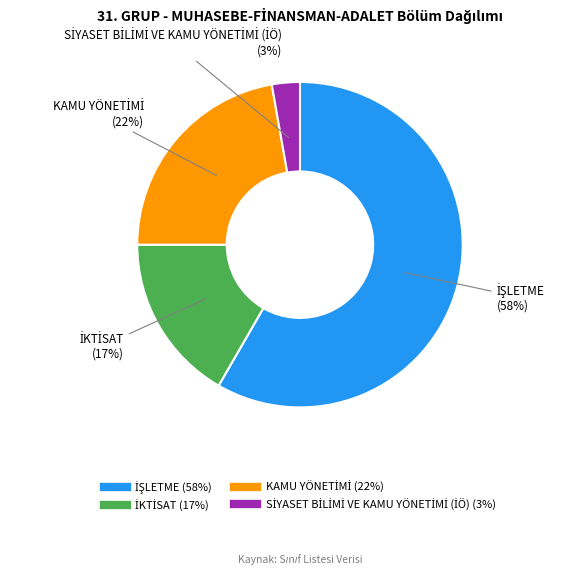

To the nearest percent, what is the average slice percentage?

25%